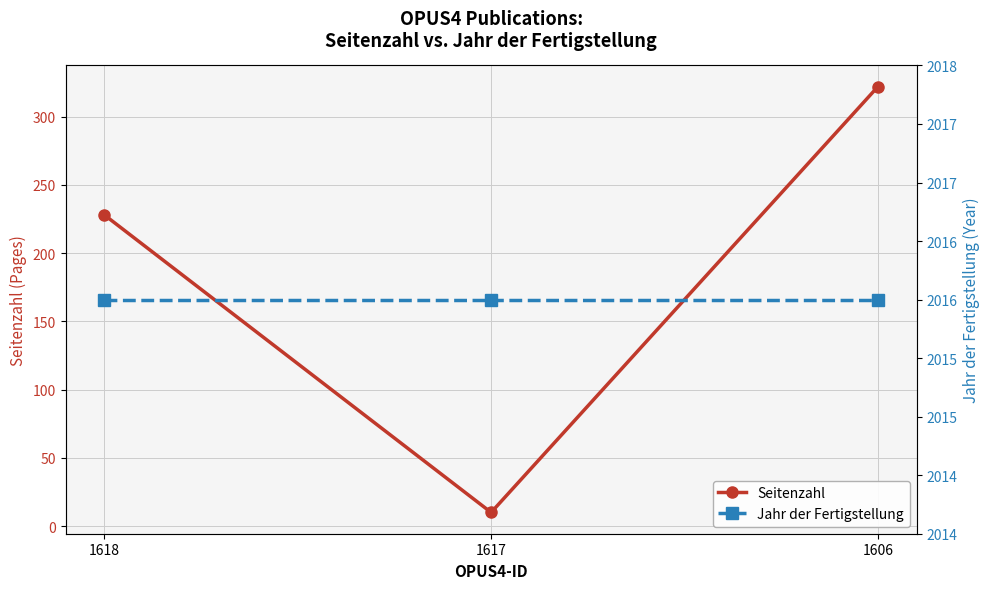

List the series in order of their overall mean, highest first.

Jahr der Fertigstellung, Seitenzahl